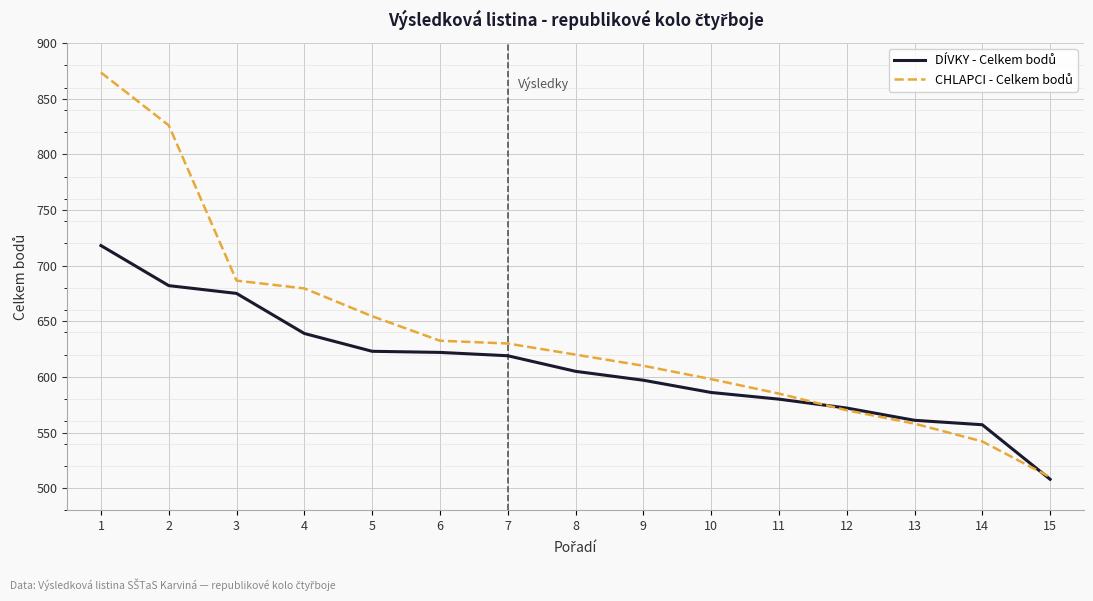

What is the difference between the highest and lowest values at 8?

15.0